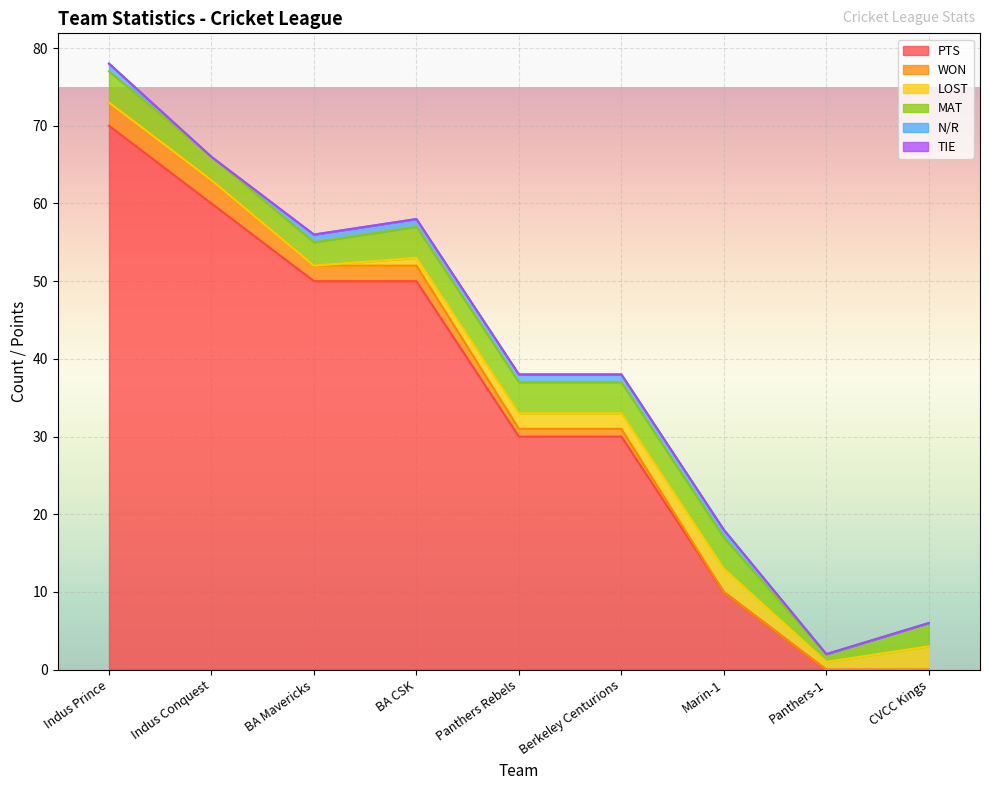

What is the sum of all PTS values?

300